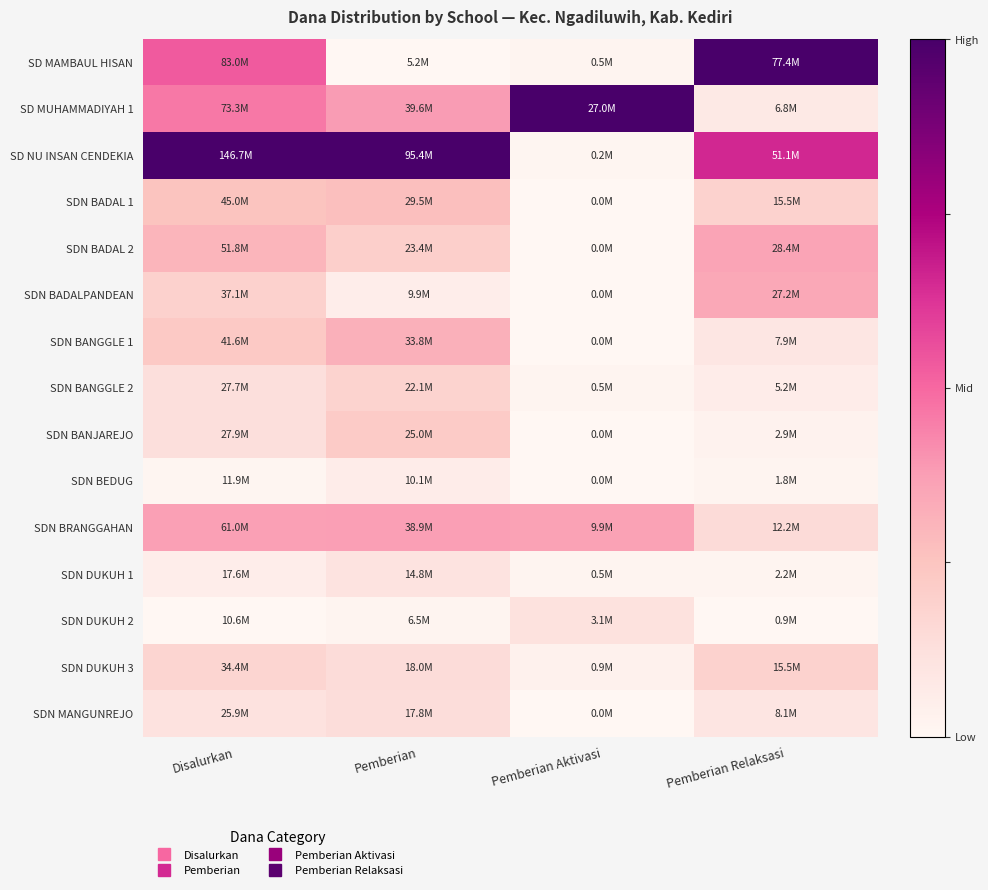

How many data points does each series have?

4